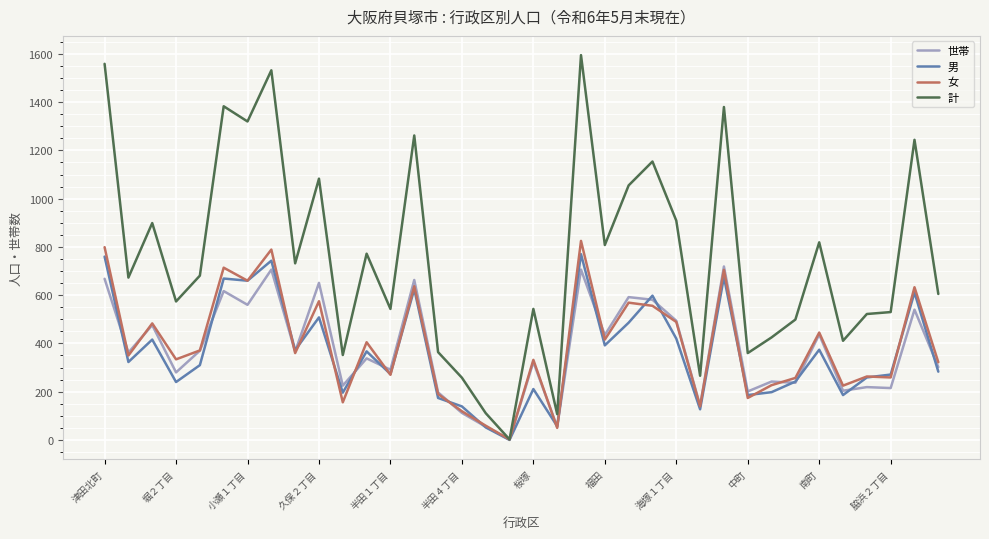

Which series has the largest total across all categories?

計